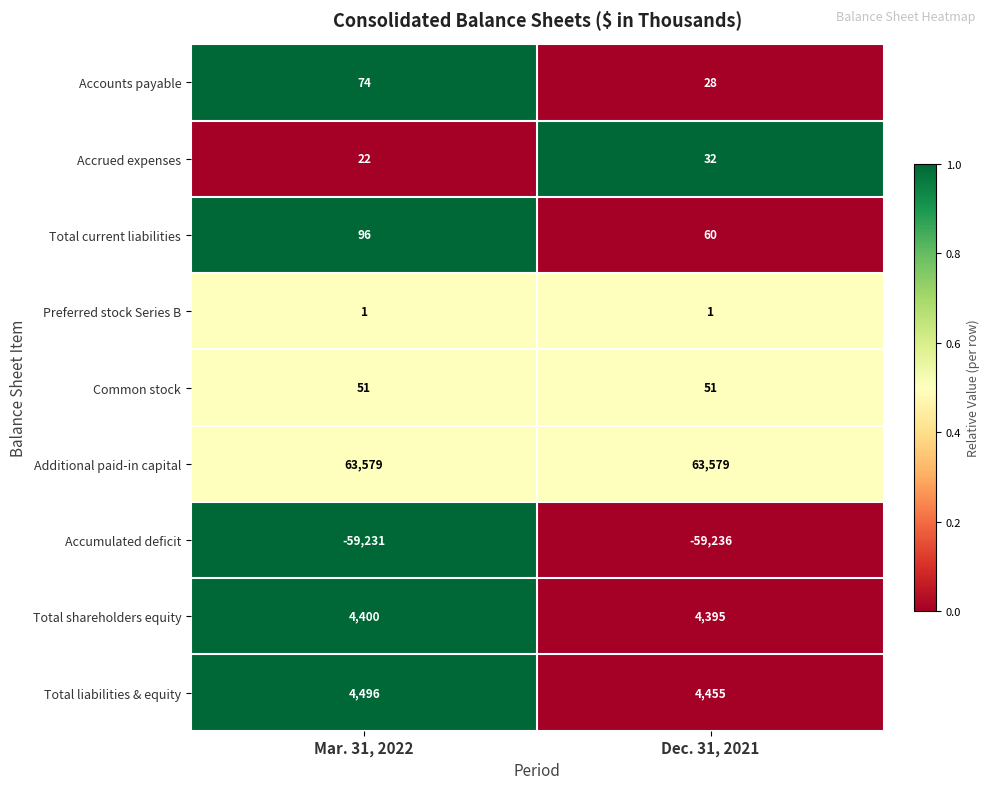

At which category is the sum across all series the highest?

Mar. 31, 2022